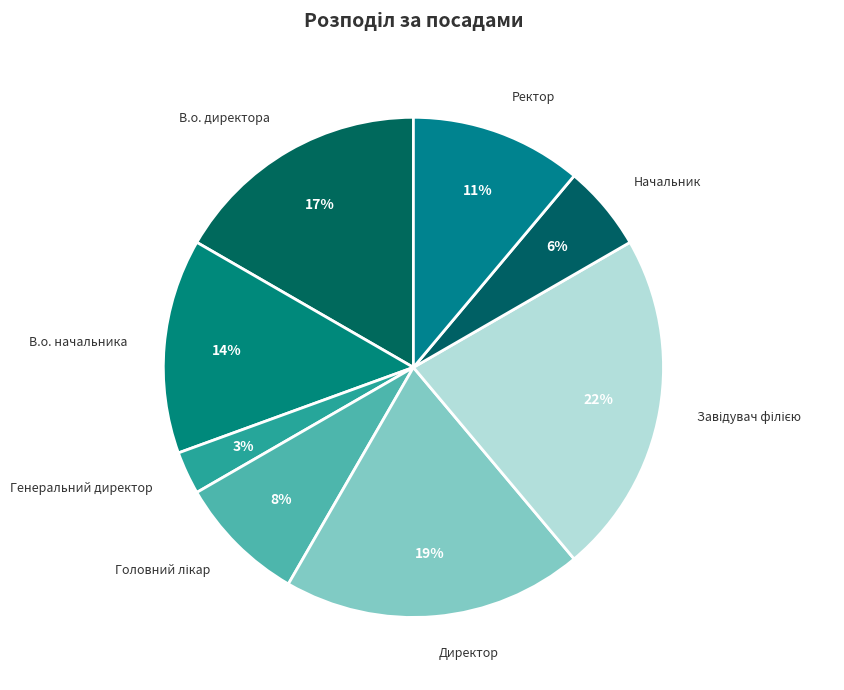

Count the number of slices in the pie.

8